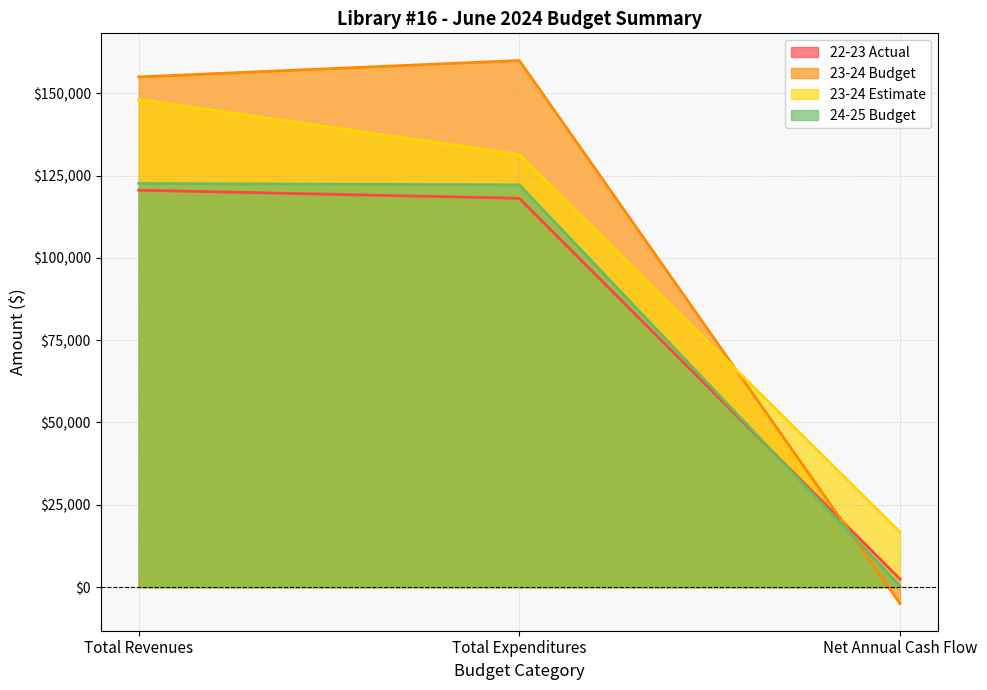

The 24-25 Budget series shows 434 at Net Annual Cash Flow. True or false?

True